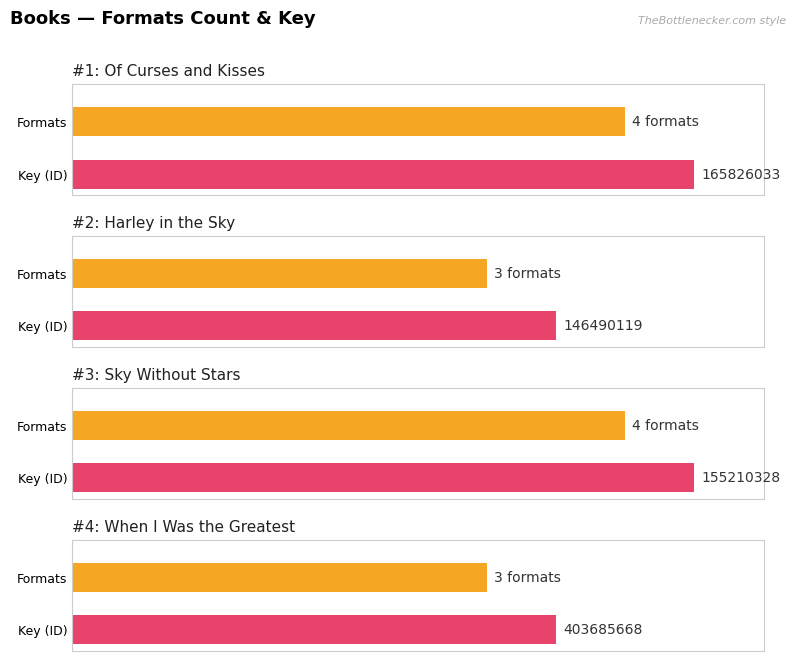

At which category does the chart reach its minimum across all series?

Harley in the Sky